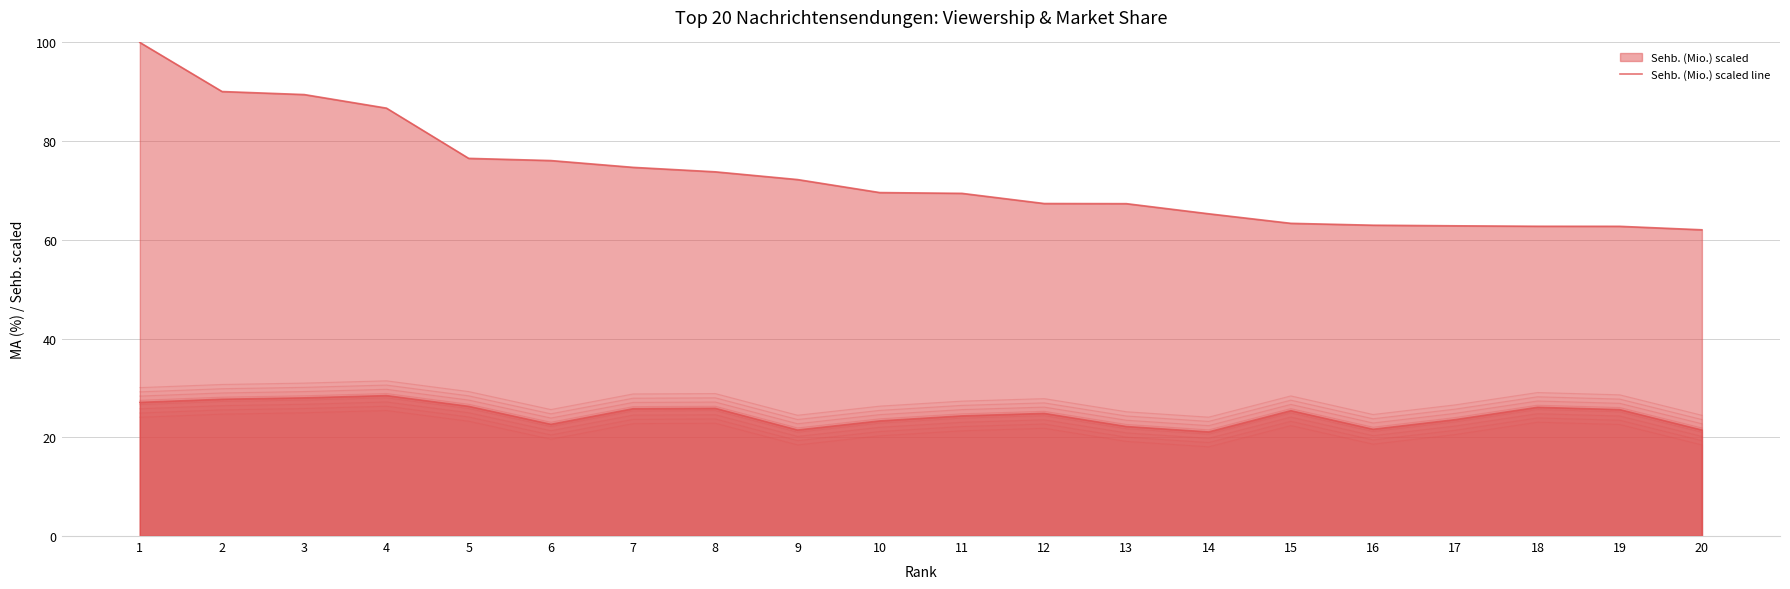

Reading left to right, transcribe all the data shown in this chart.

Sehb. (Mio.): 1=100.0	2=90.1	3=89.4	4=86.7	5=76.5	6=76.1	7=74.7	8=73.8	9=72.2	10=69.6	11=69.4	12=67.4	13=67.3	14=65.3	15=63.4	16=63.0	17=62.9	18=62.8	19=62.7	20=62.0
MA (%): 1=27.1	2=27.7	3=28.0	4=28.4	5=26.3	6=22.6	7=25.8	8=25.9	9=21.5	10=23.3	11=24.3	12=24.8	13=22.2	14=21.1	15=25.4	16=21.6	17=23.6	18=26.1	19=25.6	20=21.5